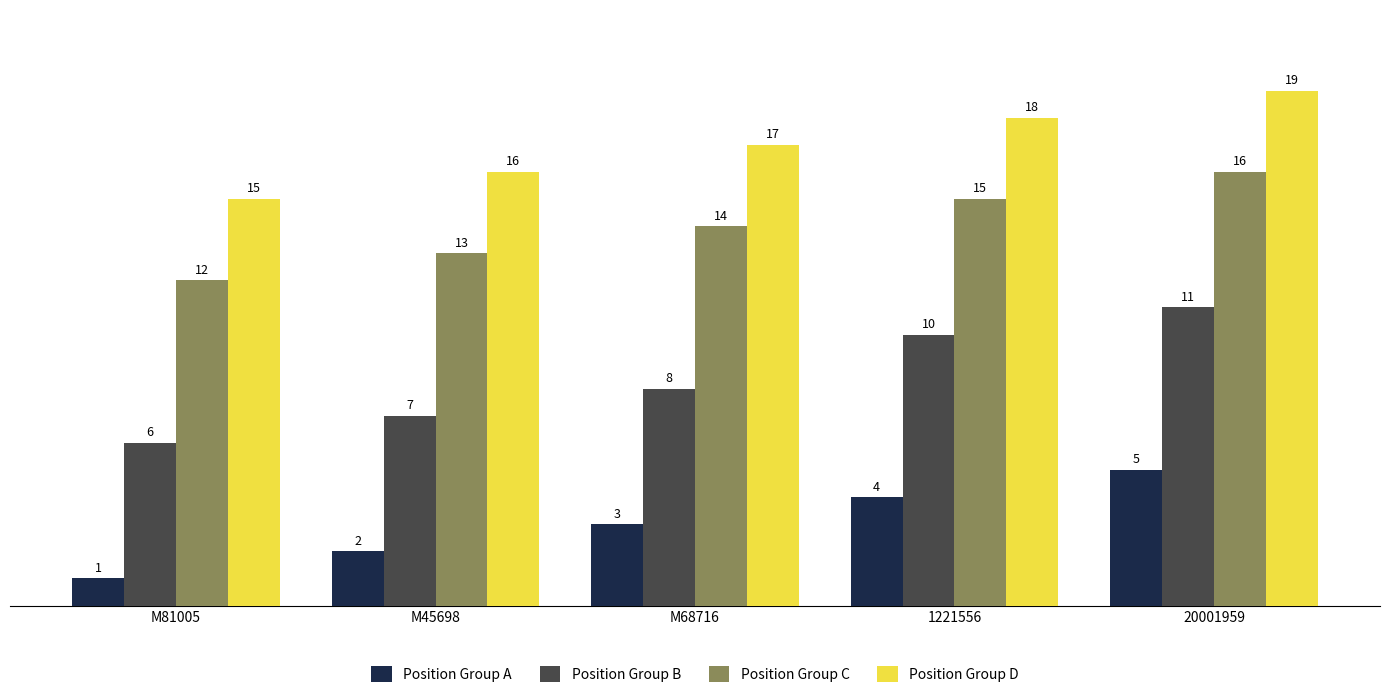

The Position Group A series shows 1 at M81005. True or false?

True